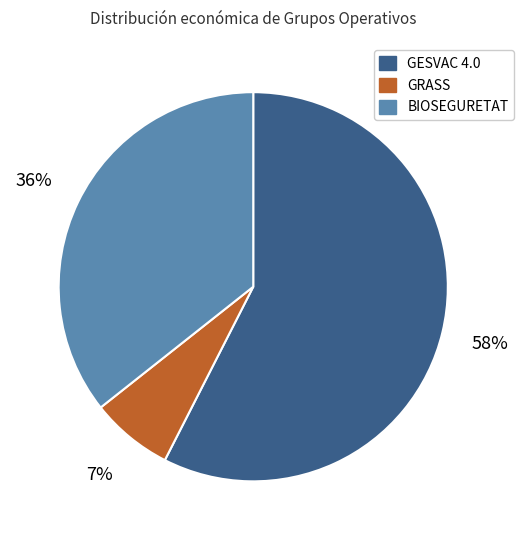

True or false: GESVAC 4.0 accounts for 58% of the total.

True